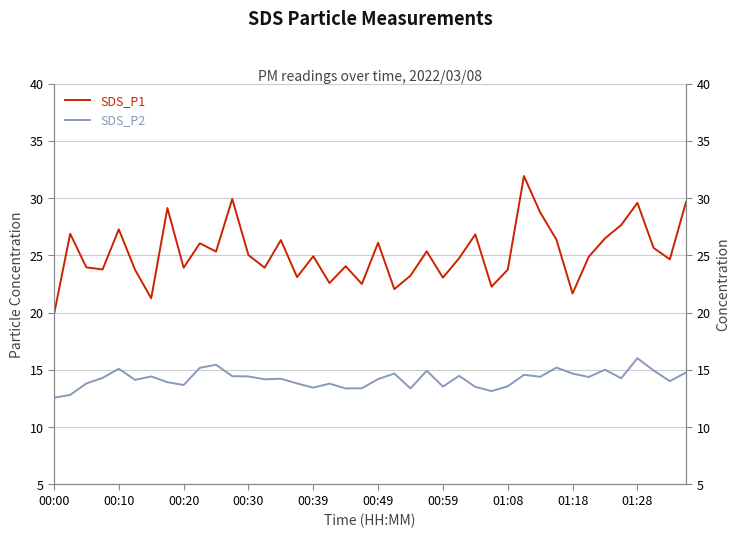

True or false: SDS_P1 and SDS_P2 intersect in this chart.

False